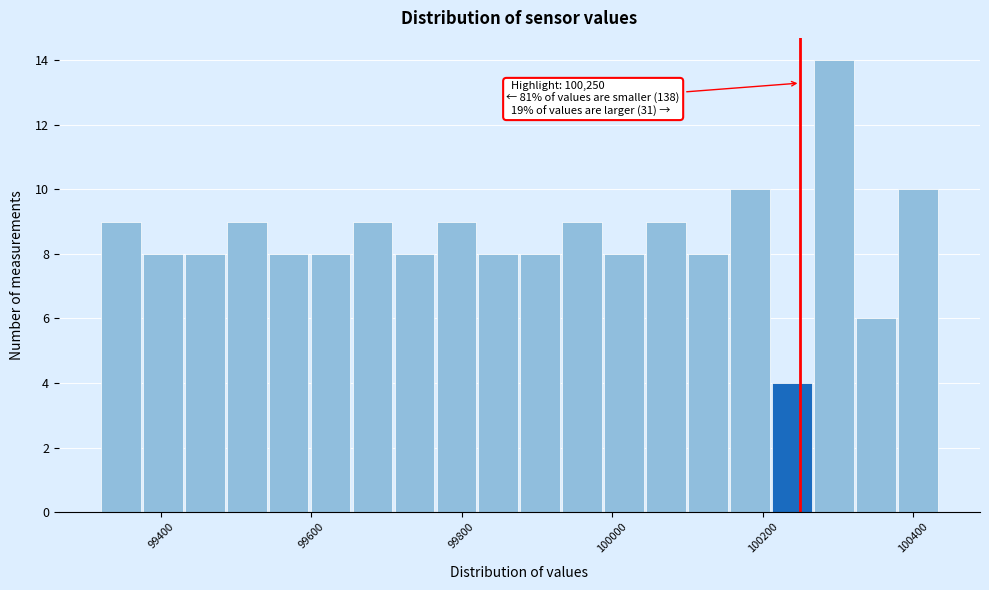

Read against the x-axis, roughly where is the centre of the tallest bar?

100300